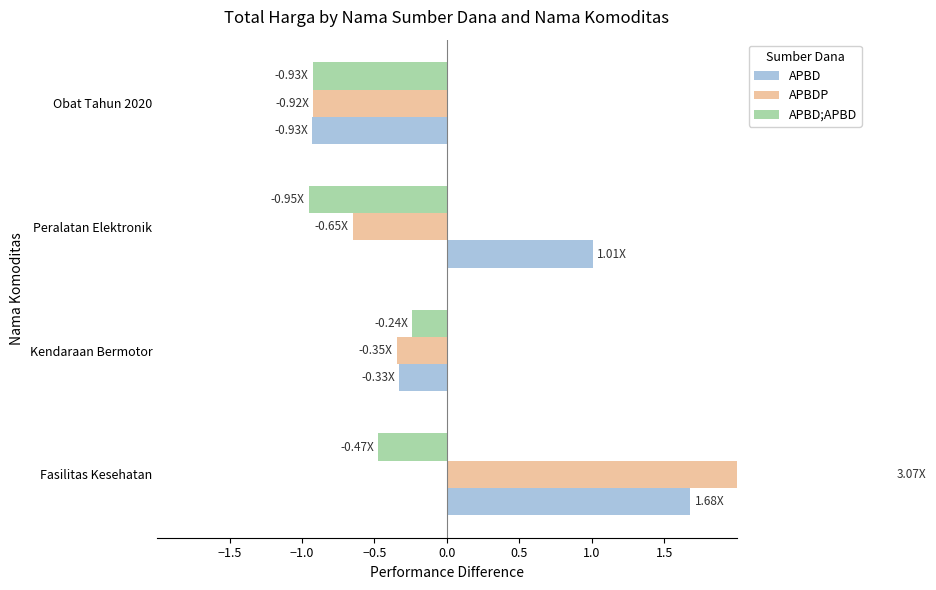

Reading left to right, extract all data points from this chart.

APBD: 1.7	-0.3	1.0	-0.9
APBDP: 3.1	-0.3	-0.6	-0.9
APBD;APBD: -0.5	-0.2	-1.0	-0.9